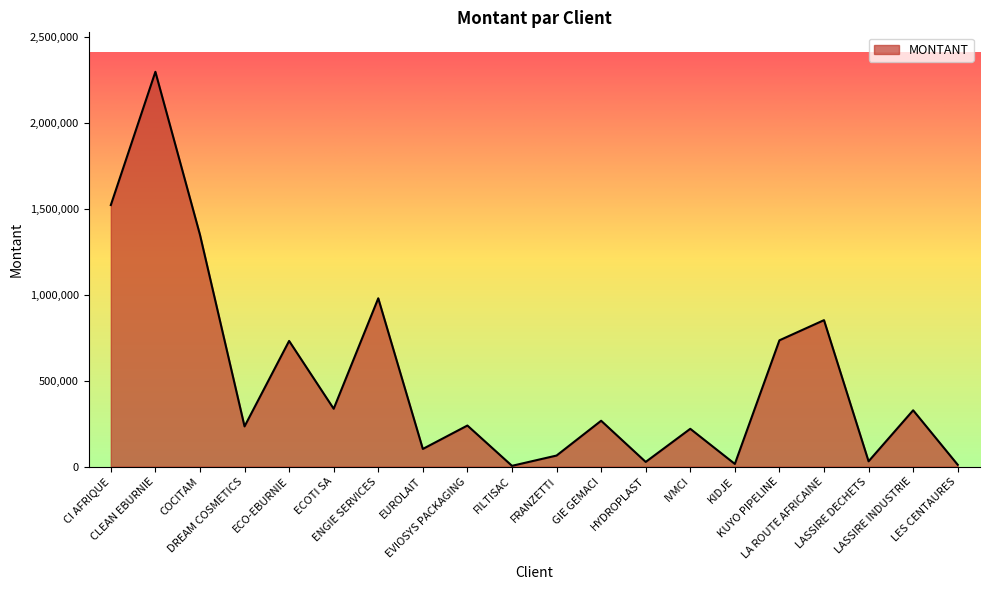

Where does the data first go above 266633?

CI AFRIQUE